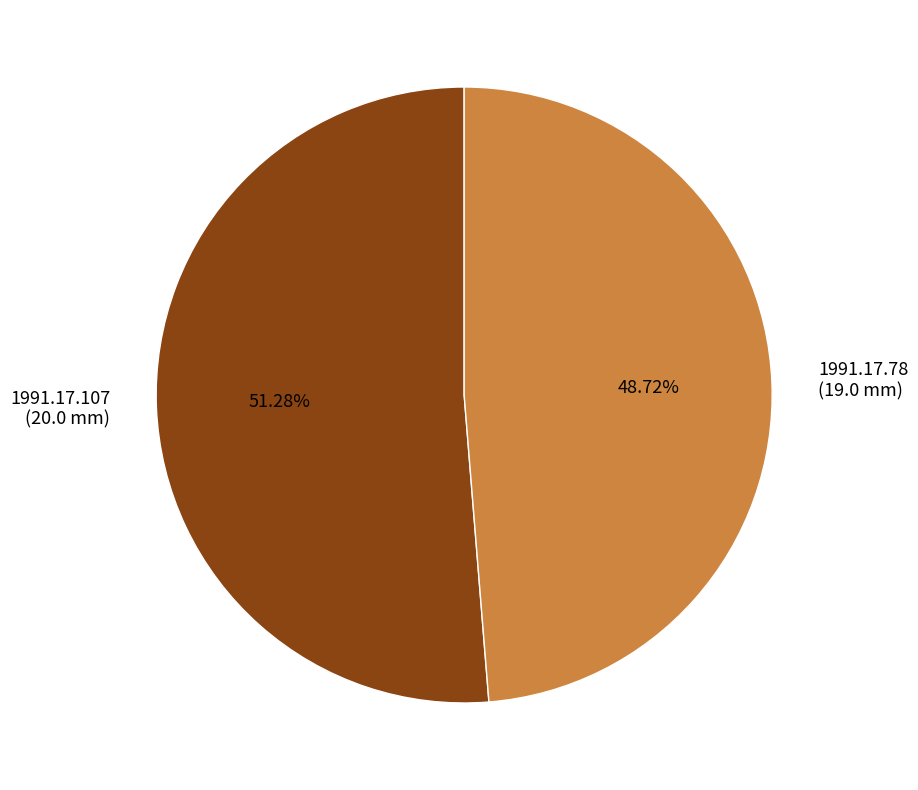

Which has a higher value, 1991.17.78 (19.0 mm) or 1991.17.107 (20.0 mm)?

1991.17.107 (20.0 mm)